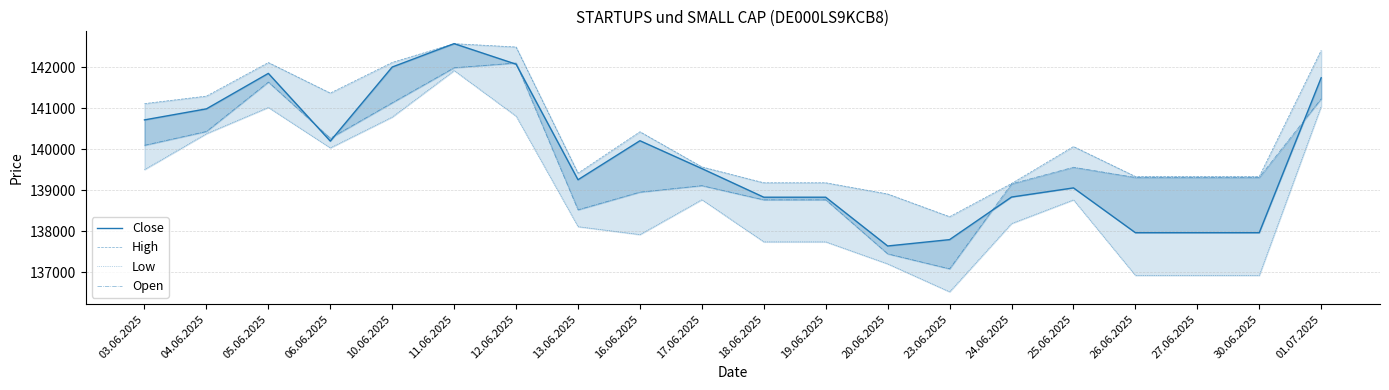

What is the sum of the Close values at 17.06.2025 and 12.06.2025?

281597